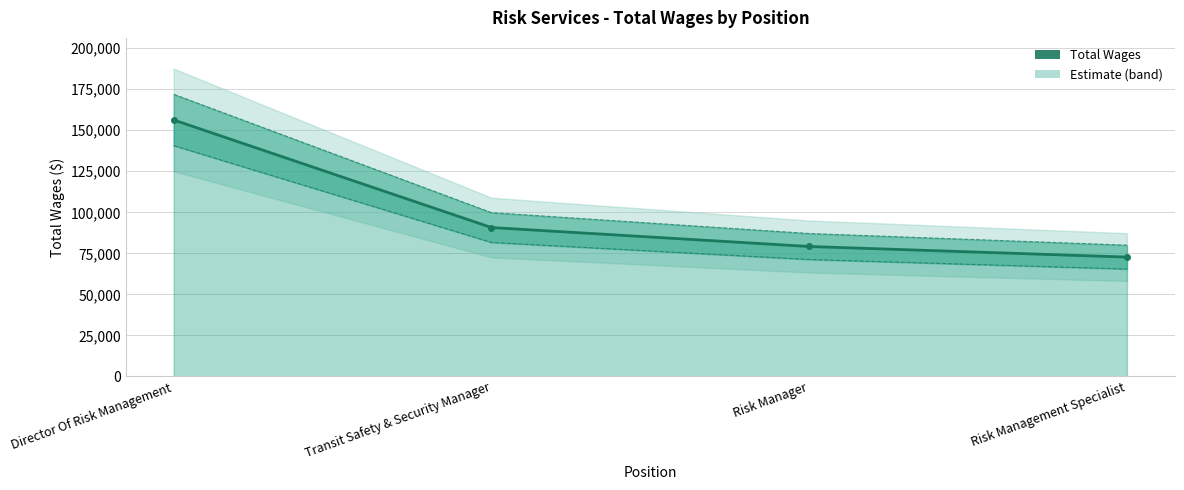

What is the sum of all values?

398879